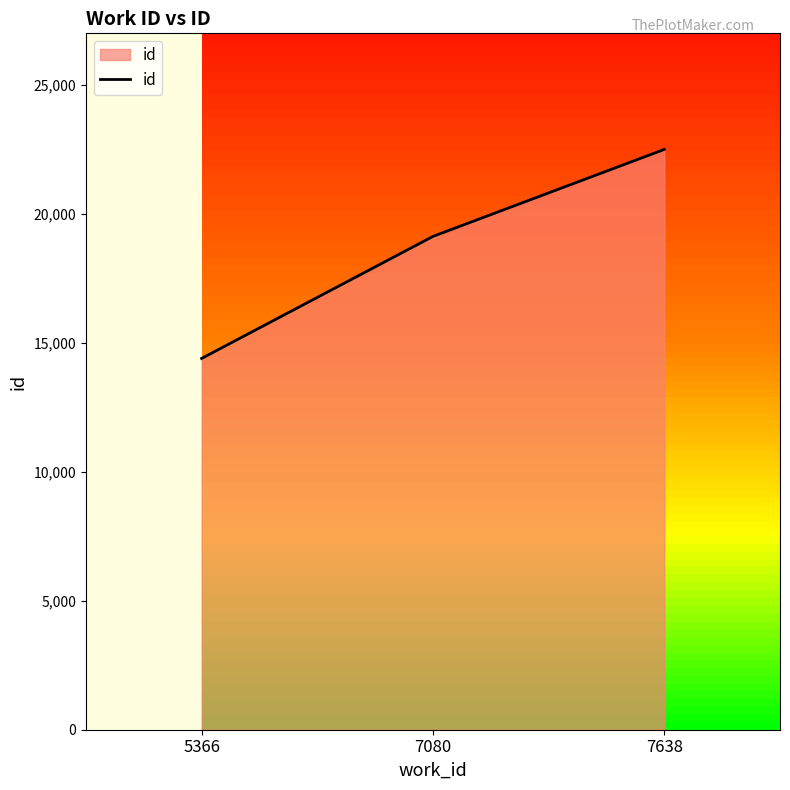

Where is the data nearest to the value 18450?

7080